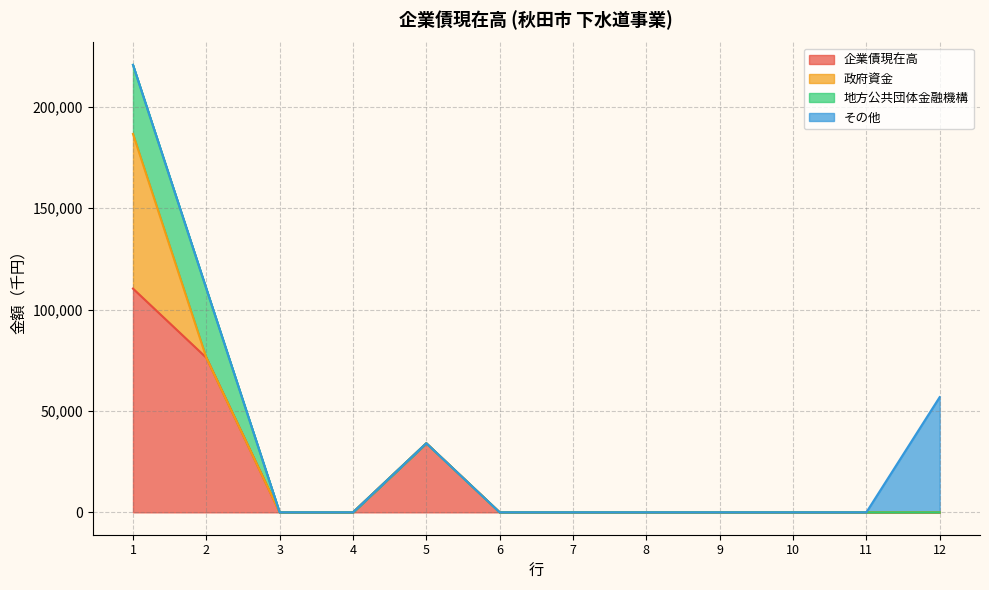

How many series are shown in this chart?

4